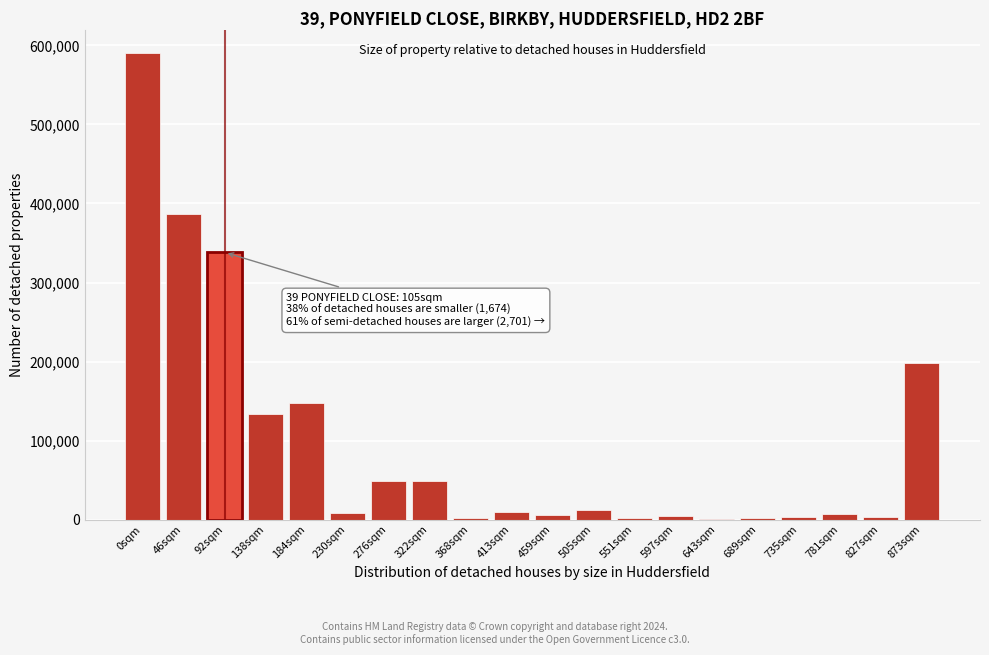

Approximately how many times larger is the value at 138sqm compared to 873sqm?

0.7